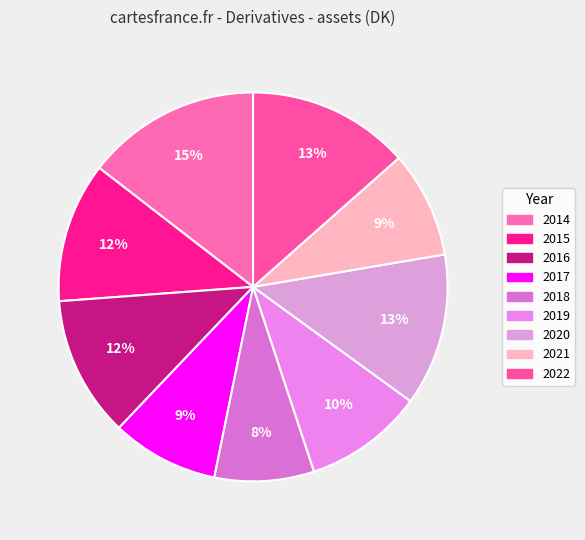

How many slices are in this pie chart?

9